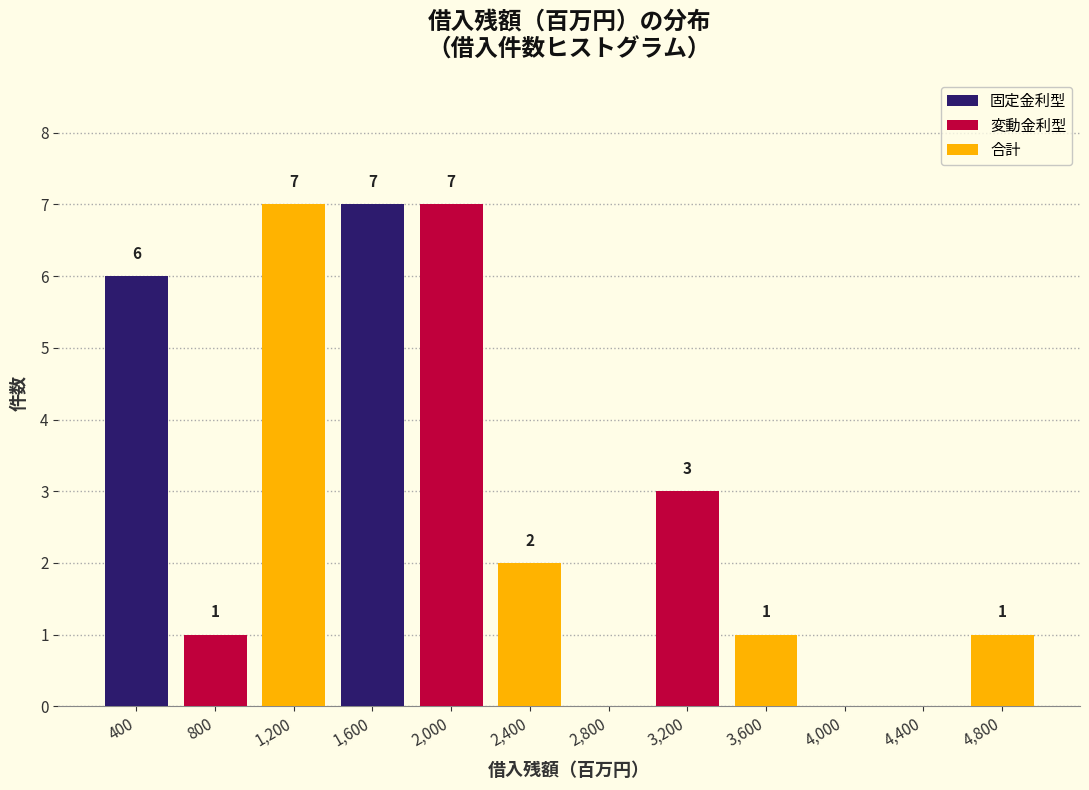

Is the value of 合計 at 800 greater than the value of 固定金利型 at 3,200?

Yes